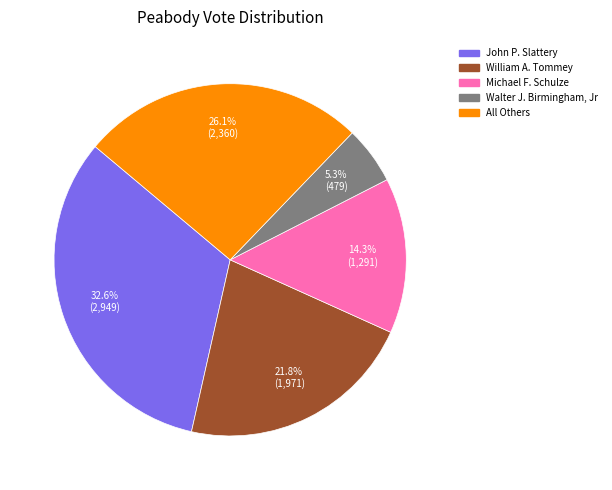

To the nearest percent, what is the difference between the Michael F. Schulze and Walter J. Birmingham, Jr slice percentages?

9%